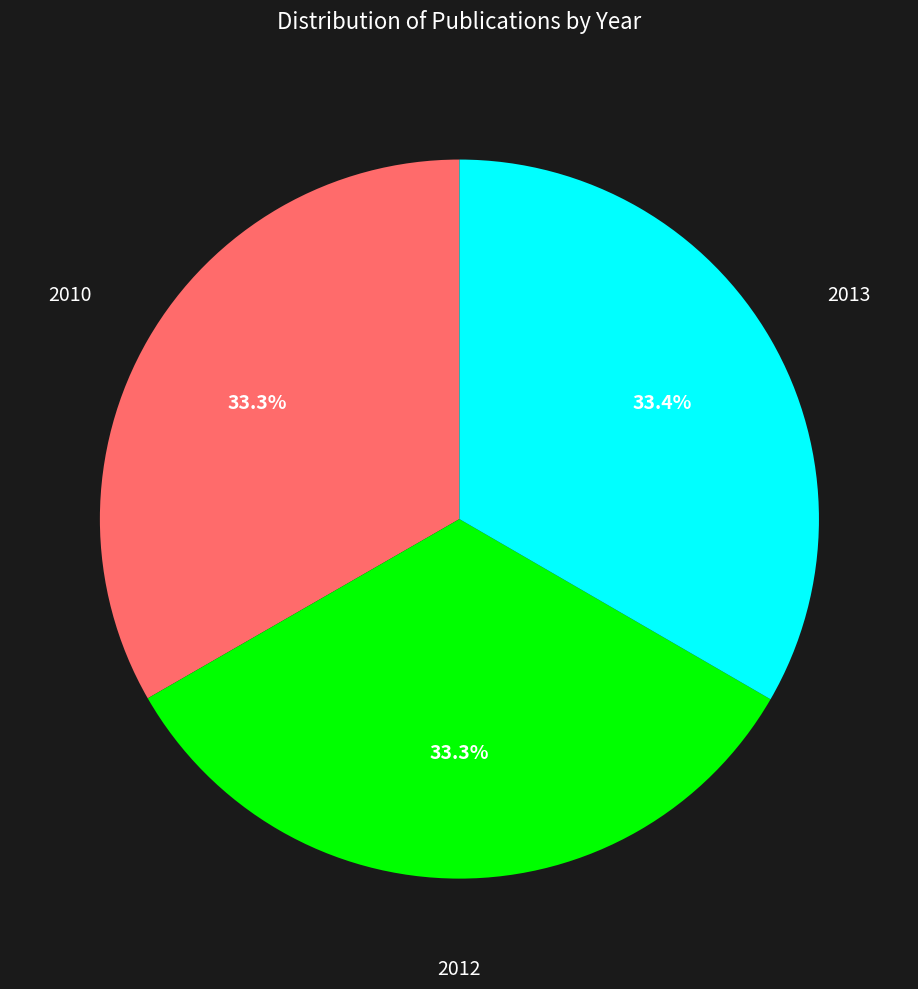

What is the total percentage of 2013 and 2010?

66.7%